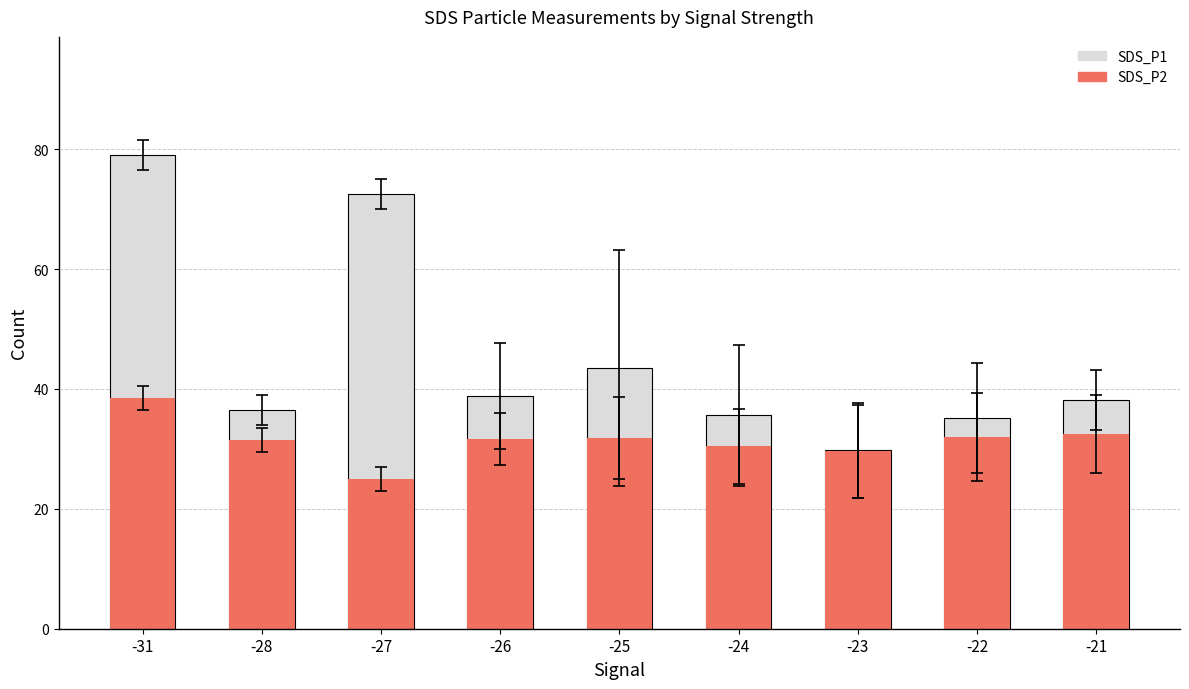

At which category is the sum across all series the highest?

-31